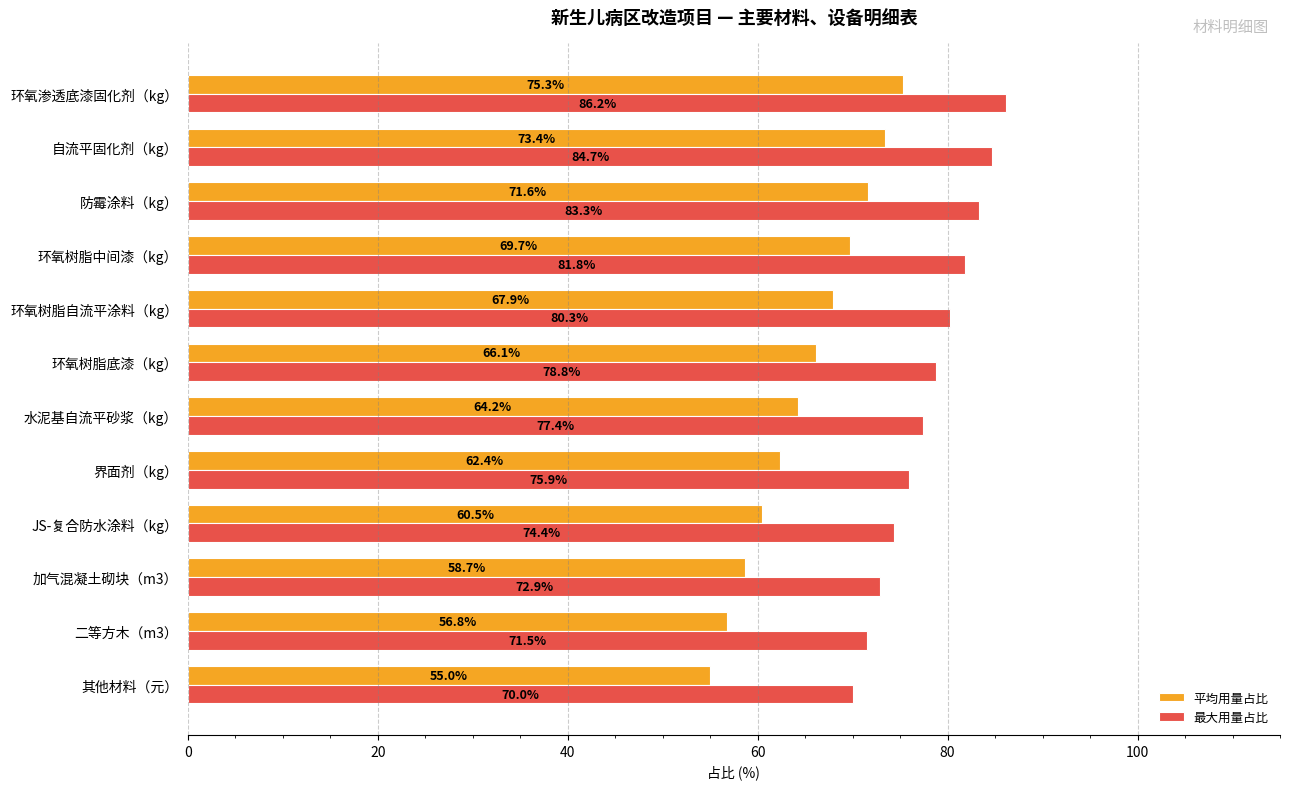

What is the average value of the 最大用量占比 series?

78.1